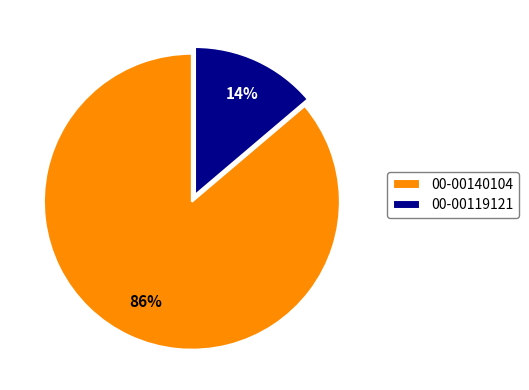

Which category has the biggest portion of the pie?

00-00140104